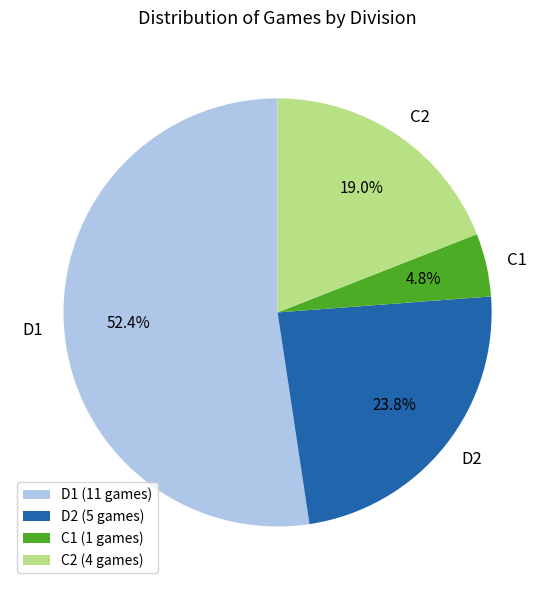

To the nearest percent, what is the average slice percentage?

25%